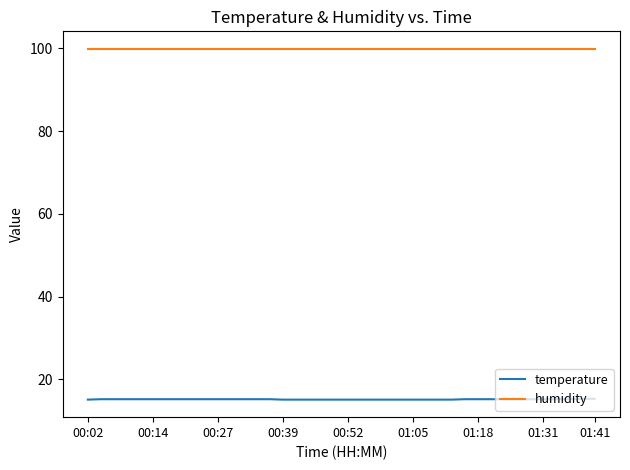

List the series in order of their peak value, highest first.

humidity, temperature